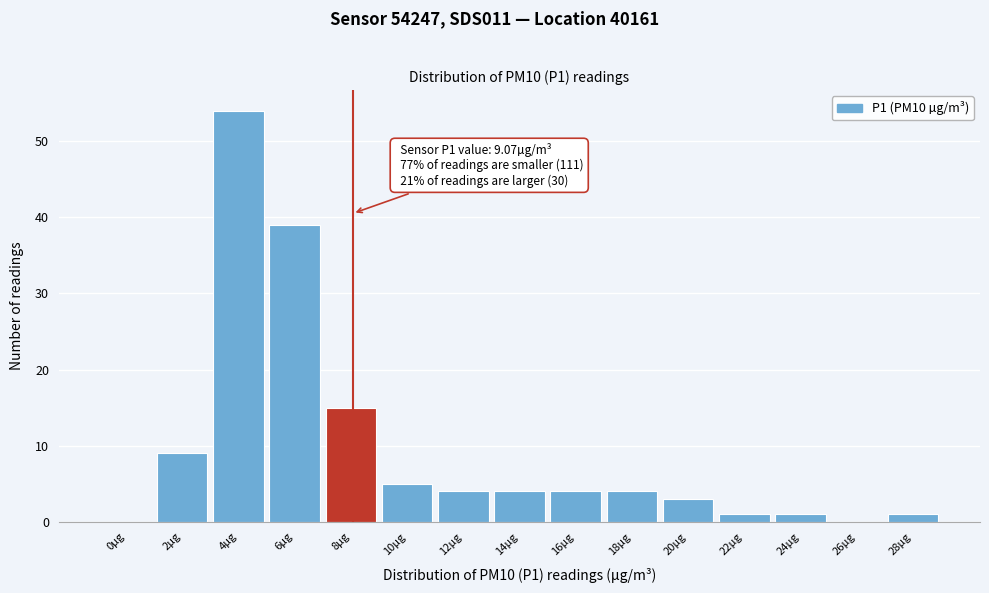

Reading left to right, extract all data points from this chart.

0µg=0	2µg=9	4µg=54	6µg=39	8µg=15	10µg=5	12µg=4	14µg=4	16µg=4	18µg=4	20µg=3	22µg=1	24µg=1	26µg=0	28µg=1